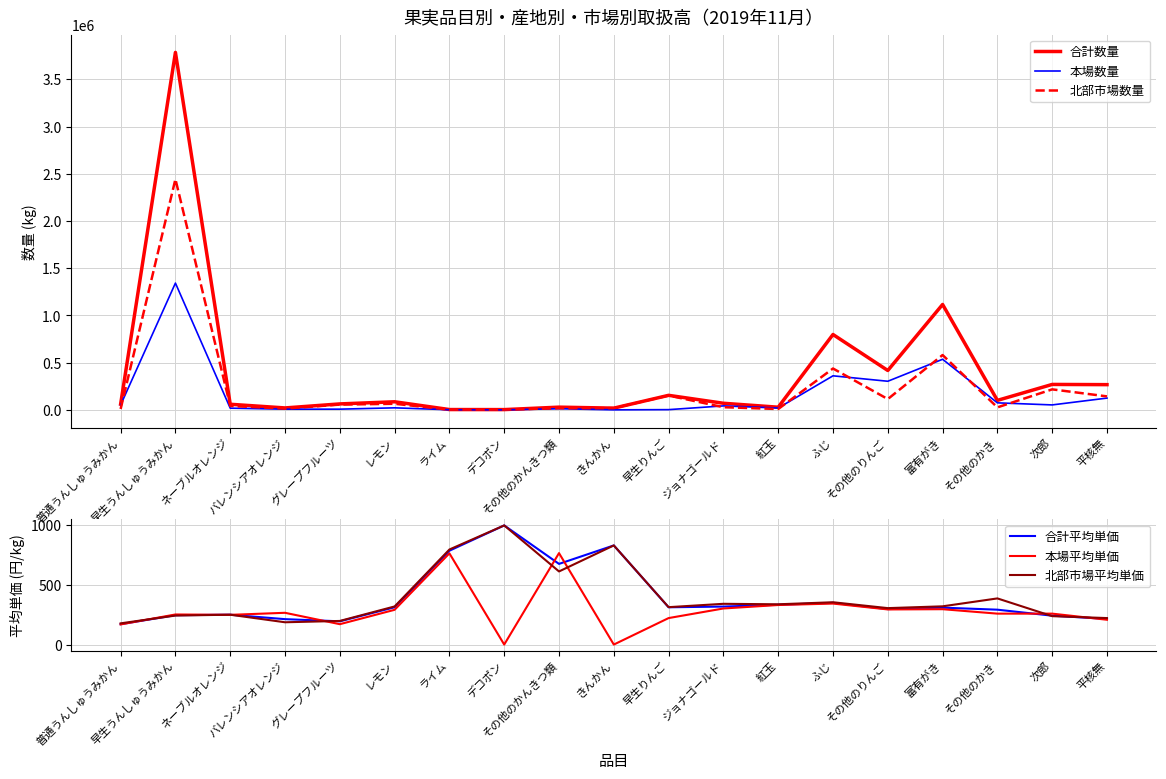

Where is 北部市場平均単価 nearest to the value 585?

その他のかんきつ類